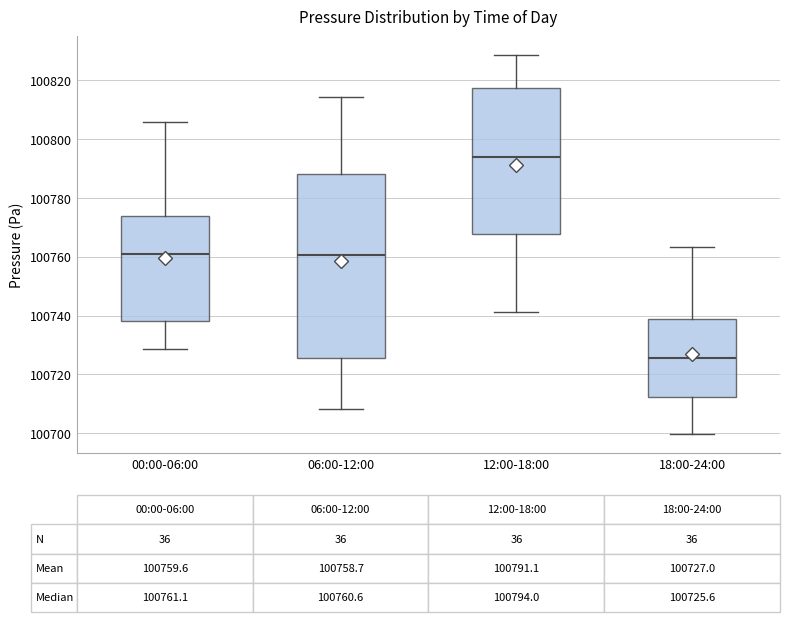

Comparing the boxes themselves (not the whiskers), which one is the tallest?

06:00-12:00